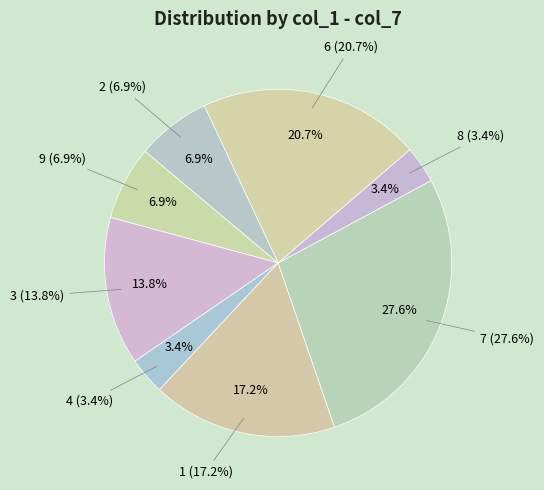

Does 3 represent more than half of the total?

No